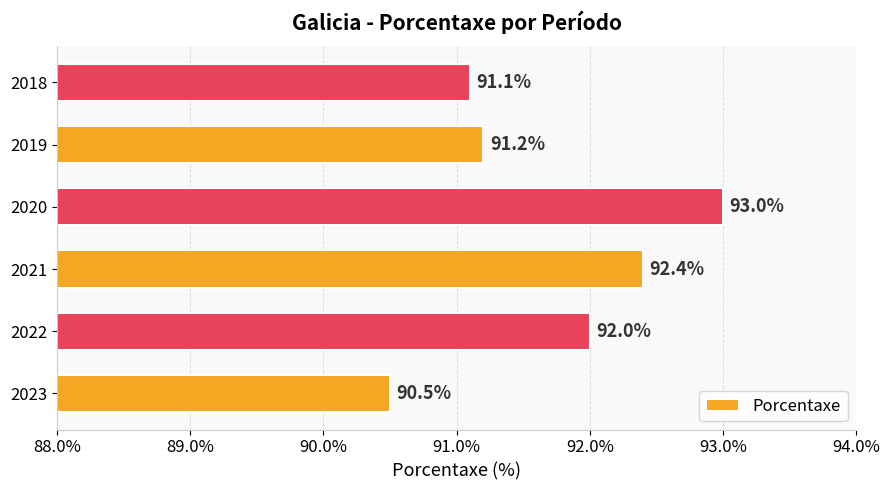

Reading bottom to top, what are all the values shown in this chart?

2023=90.5	2022=92.0	2021=92.4	2020=93.0	2019=91.2	2018=91.1